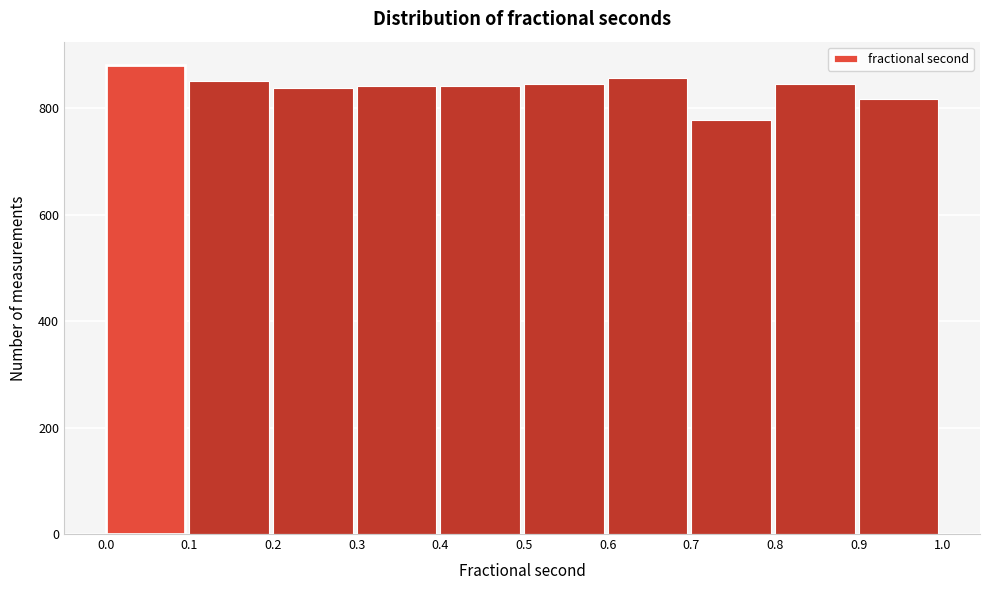

Reading left to right, list every bar in this chart as the range it spans on the x-axis followed by its height. The values are not printed on the chart, so give them approximately, as read against the axis.

0.0 to 0.1: 880
0.1 to 0.2: 860
0.2 to 0.3: 840
0.3 to 0.4: 840
0.4 to 0.5: 840
0.5 to 0.6: 840
0.6 to 0.7: 860
0.7 to 0.8: 780
0.8 to 0.9: 840
0.9 to 1.0: 820